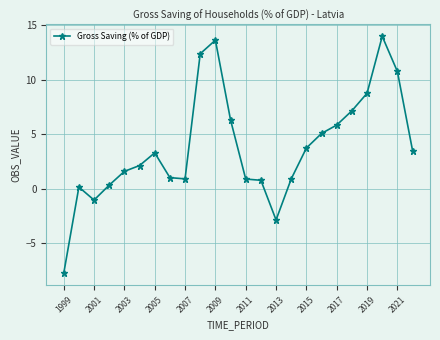

What is the difference between the second highest and minimum values?

21.4